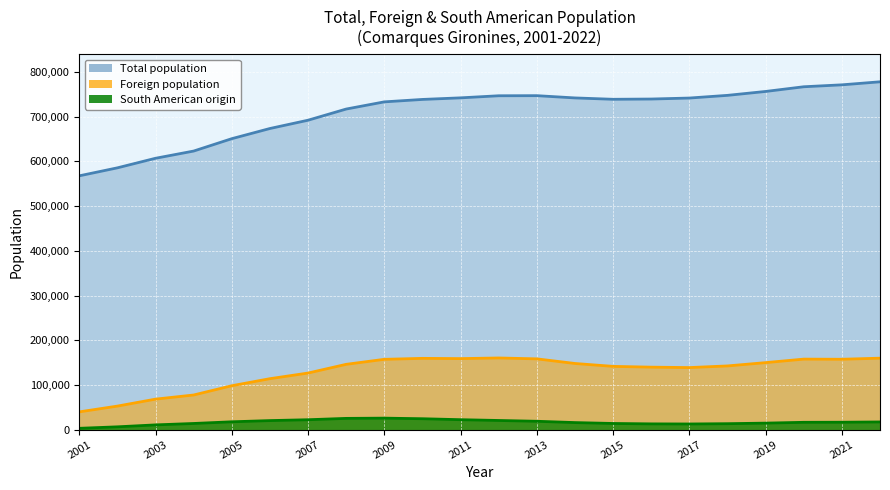

What position from the left is 2007?

4